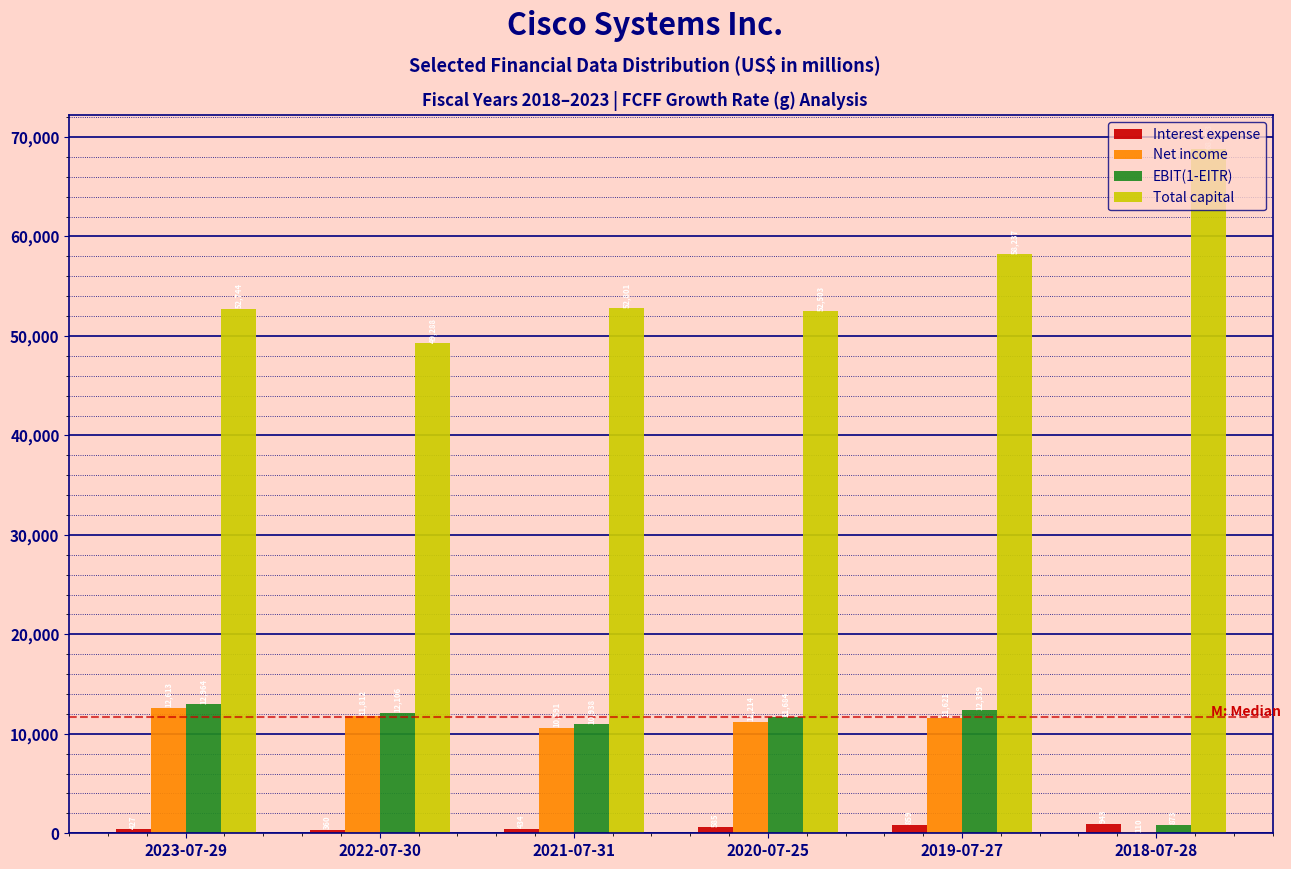

True or false: EBIT(1-EITR) has a value of 873 at 2018-07-28.

True